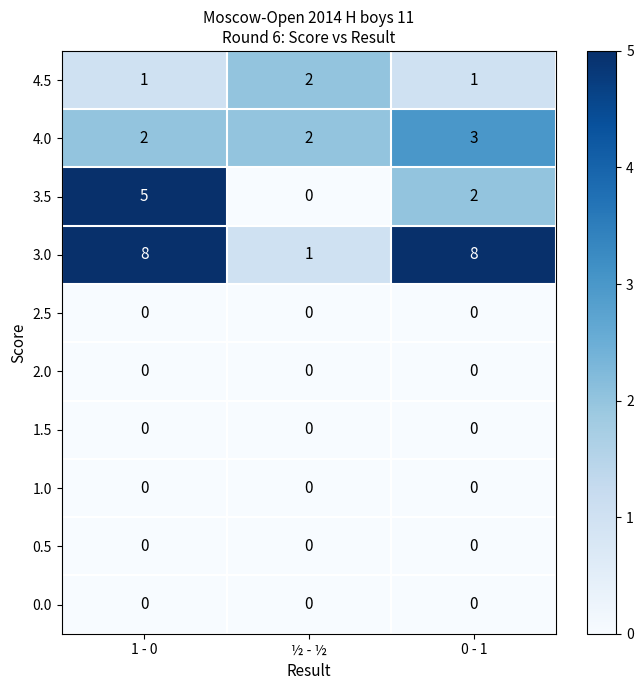

Count the 4.5 values in the range 1 to 2.

3